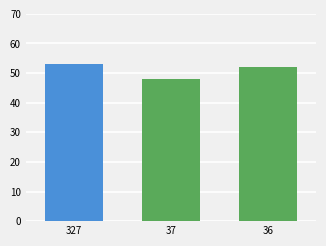

What is the change in value from 327 to 36?

-1